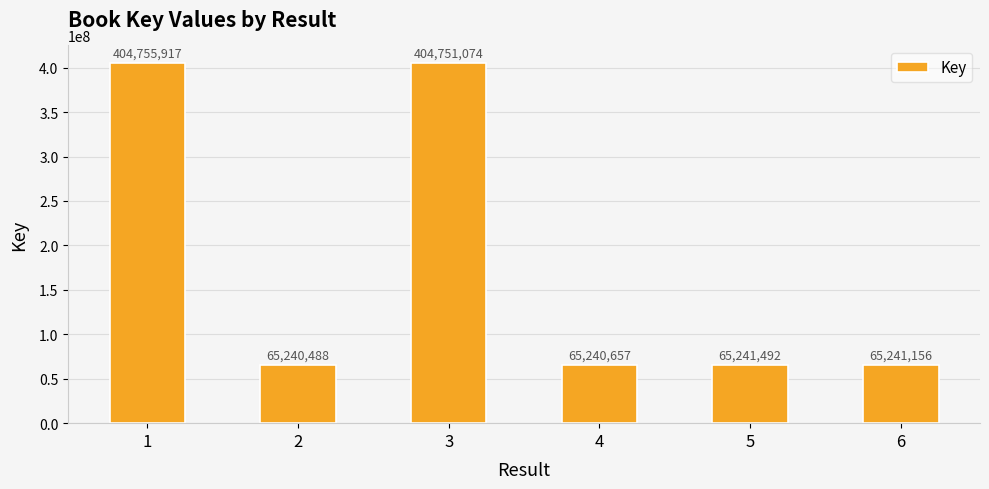

Which category has the highest value across all series?

1